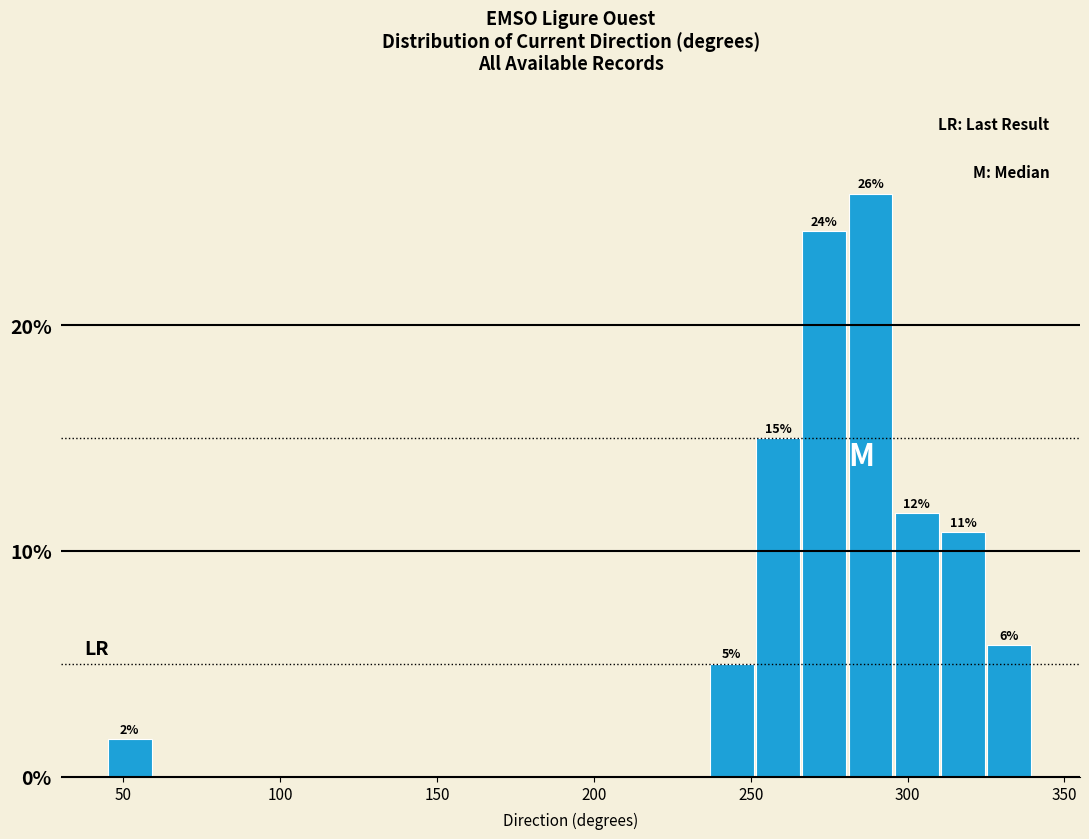

Read against the x-axis, roughly where is the centre of the tallest bar?

290